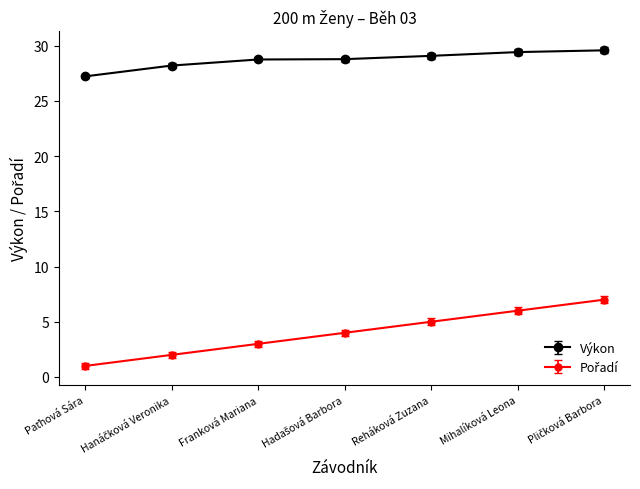

What is the greatest value displayed?

29.6